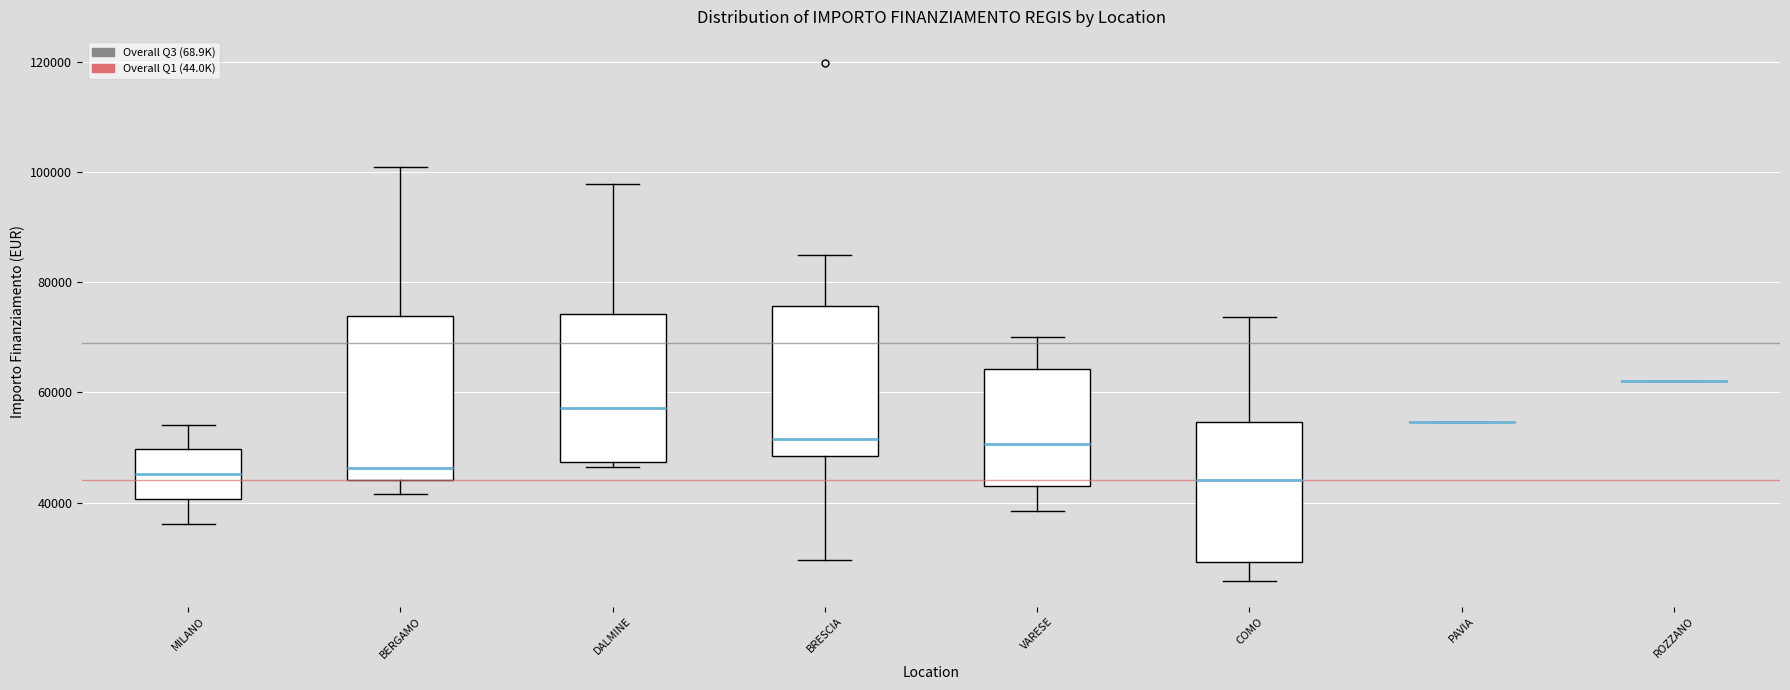

Reading left to right, read every box against the y-axis: the position of its median line, the range the box covers, and the ends of its whiskers. The values are not printed on the chart, so give them approximately, as read against the axis.

MILANO: median 46000, box 40000 to 50000, whiskers 36000 to 54000
BERGAMO: median 46000, box 44000 to 74000, whiskers 42000 to 100000
DALMINE: median 58000, box 48000 to 74000, whiskers 46000 to 98000
BRESCIA: median 52000, box 48000 to 76000, whiskers 30000 to 84000
VARESE: median 50000, box 44000 to 64000, whiskers 38000 to 70000
COMO: median 44000, box 30000 to 54000, whiskers 26000 to 74000
PAVIA: box collapsed to a line at 54000, whiskers 54000 to 54000
ROZZANO: box collapsed to a line at 62000, whiskers 62000 to 62000